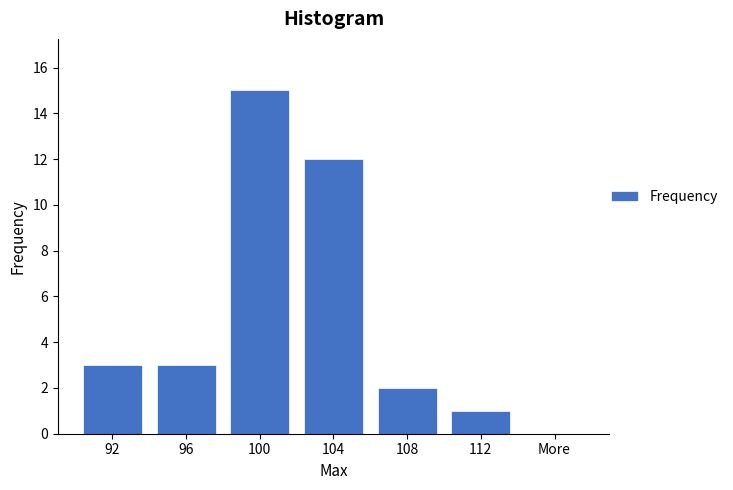

Reading right to left, extract all data points from this chart.

More=0	112=1	108=2	104=12	100=15	96=3	92=3